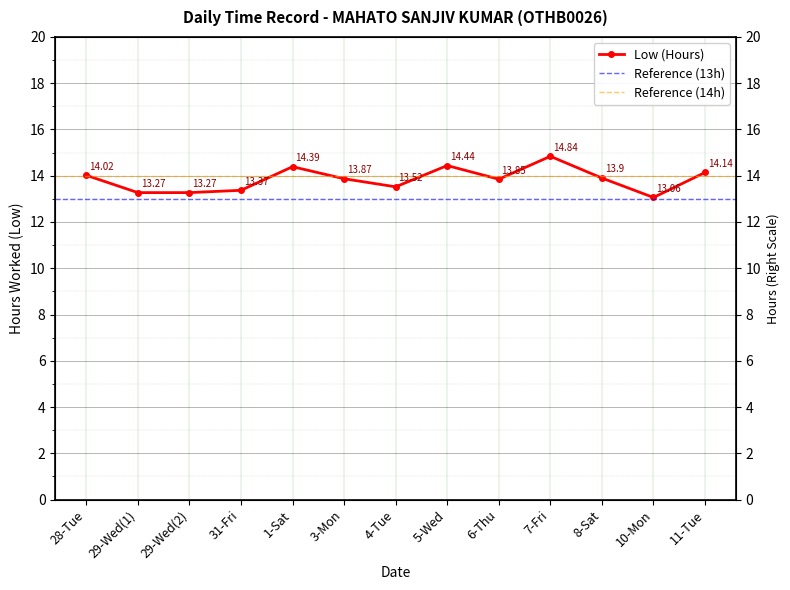

How many interior local valleys (lower than both neighbors) does the data have?

3